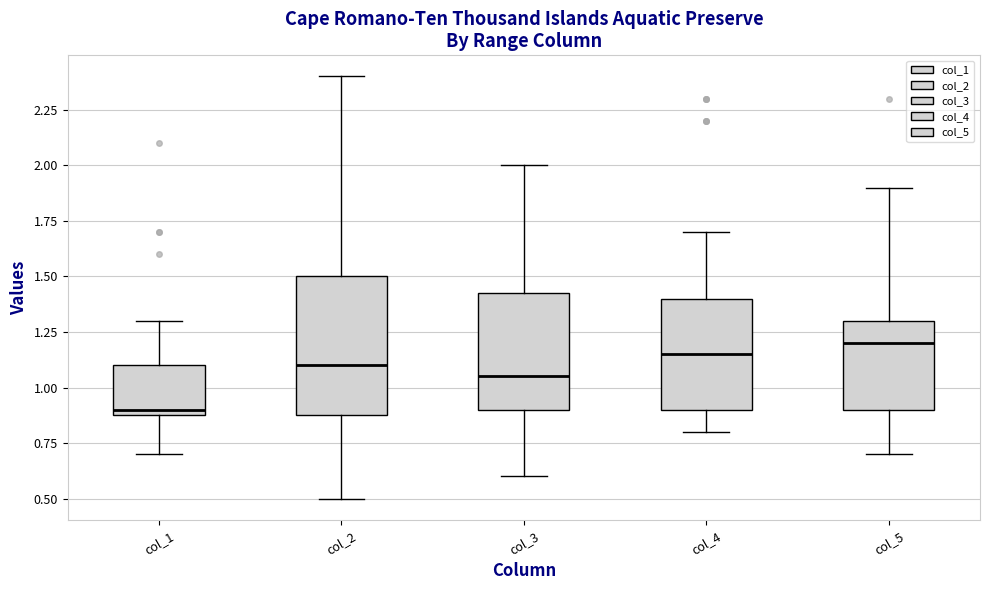

Which box is the tallest, from its lower edge to its upper edge?

col_2